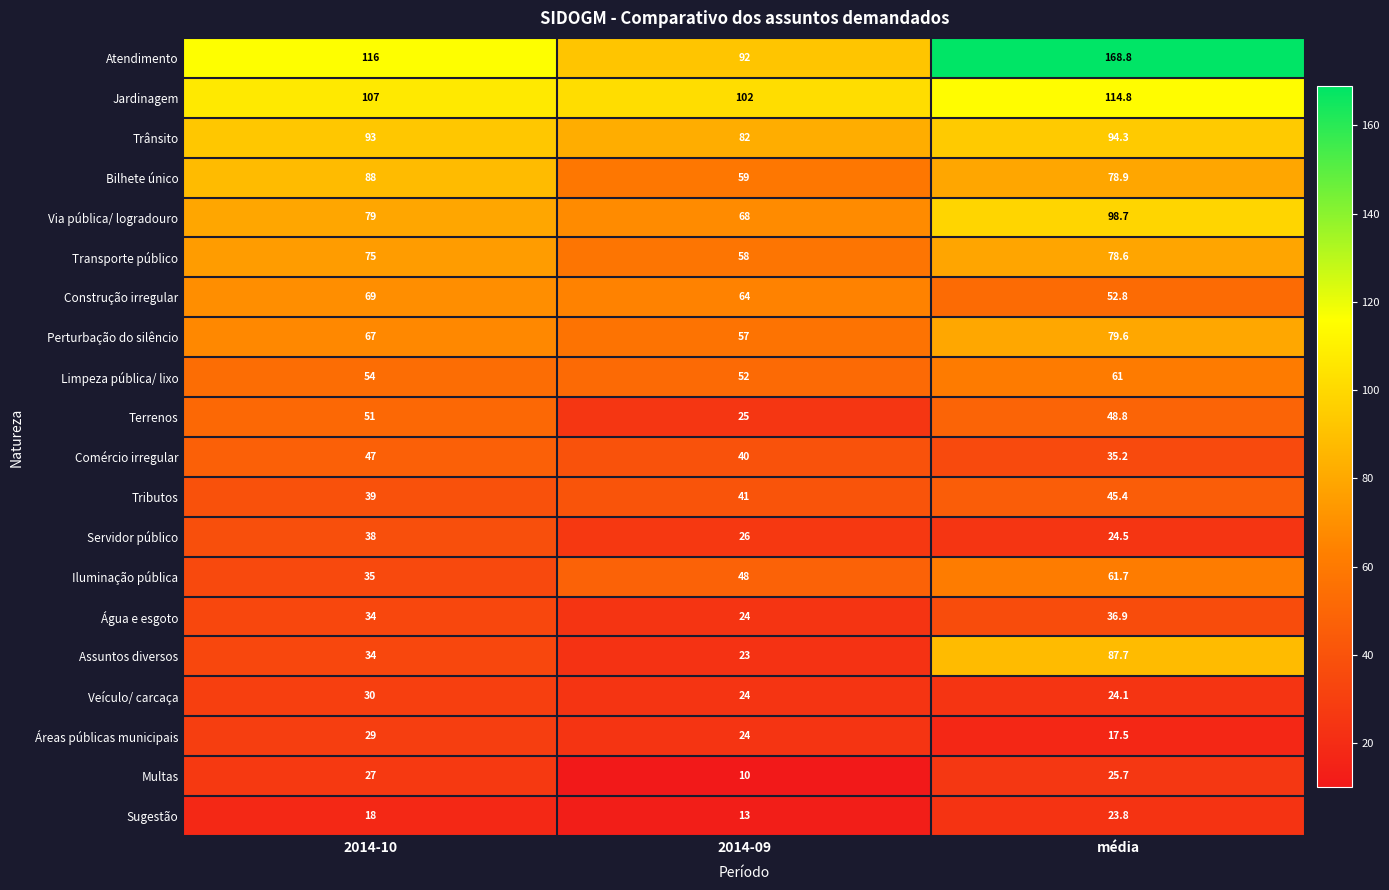

At which category is the sum across all series the highest?

média